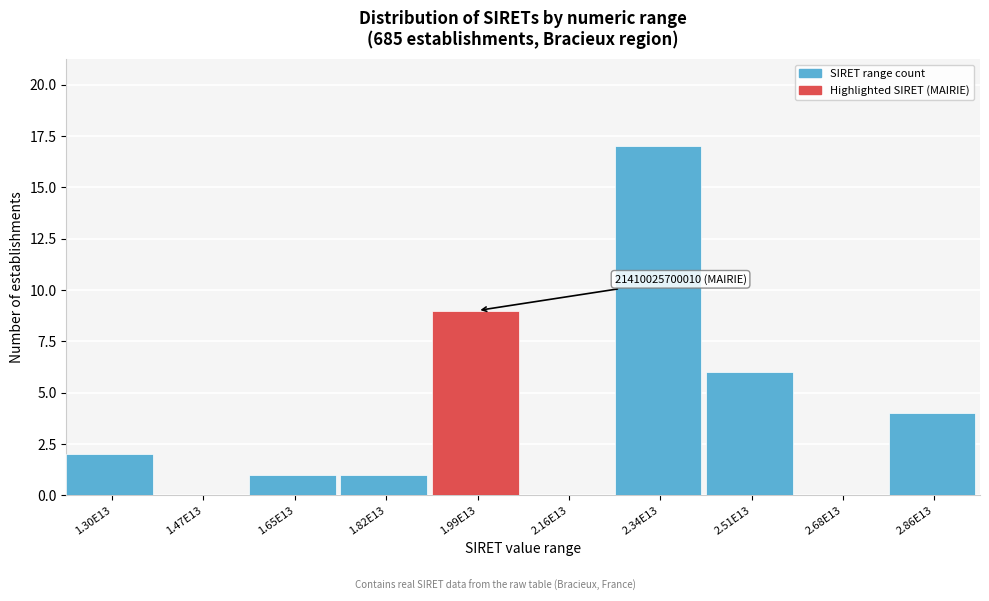

Reading right to left, transcribe all the data shown in this chart.

2.86E13=4	2.68E13=0	2.51E13=6	2.34E13=17	2.16E13=0	1.99E13=9	1.82E13=1	1.65E13=1	1.47E13=0	1.30E13=2